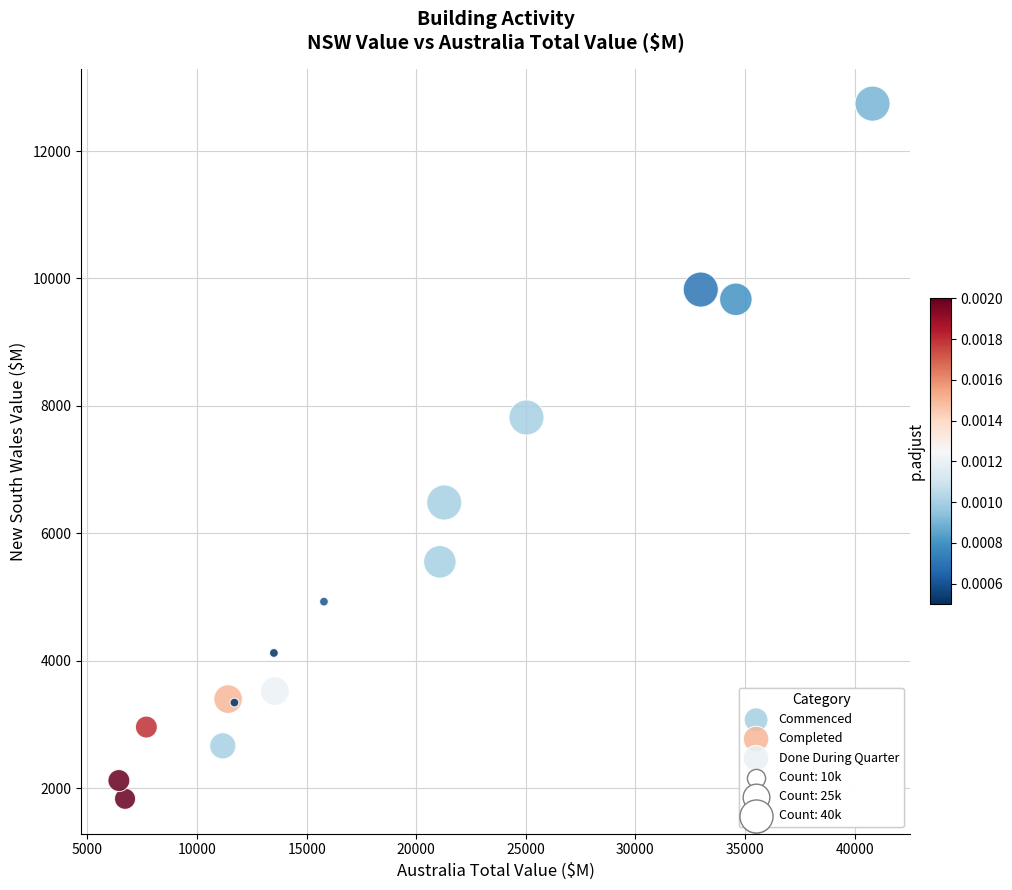

Which series contains the highest Y value?

Done During Quarter